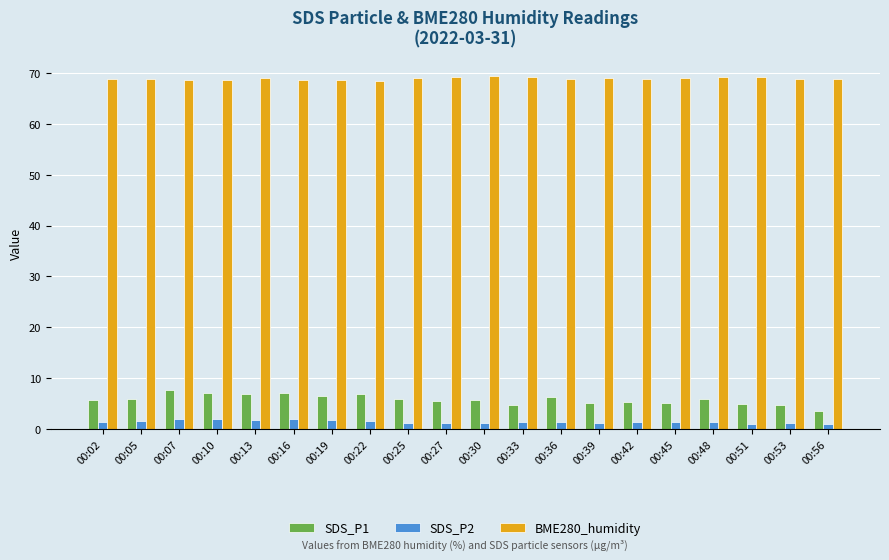

Does the chart contain any negative values?

No